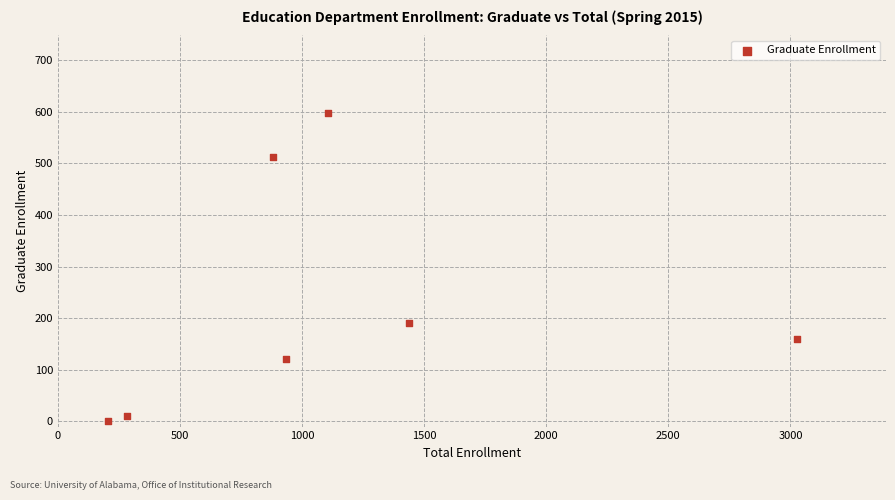

What is the range of Y values (max minus min)?

598